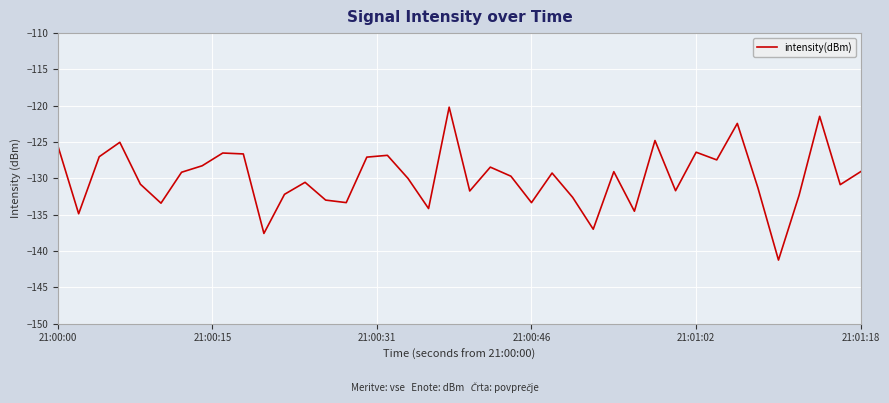

Does the chart have visible grid lines?

Yes